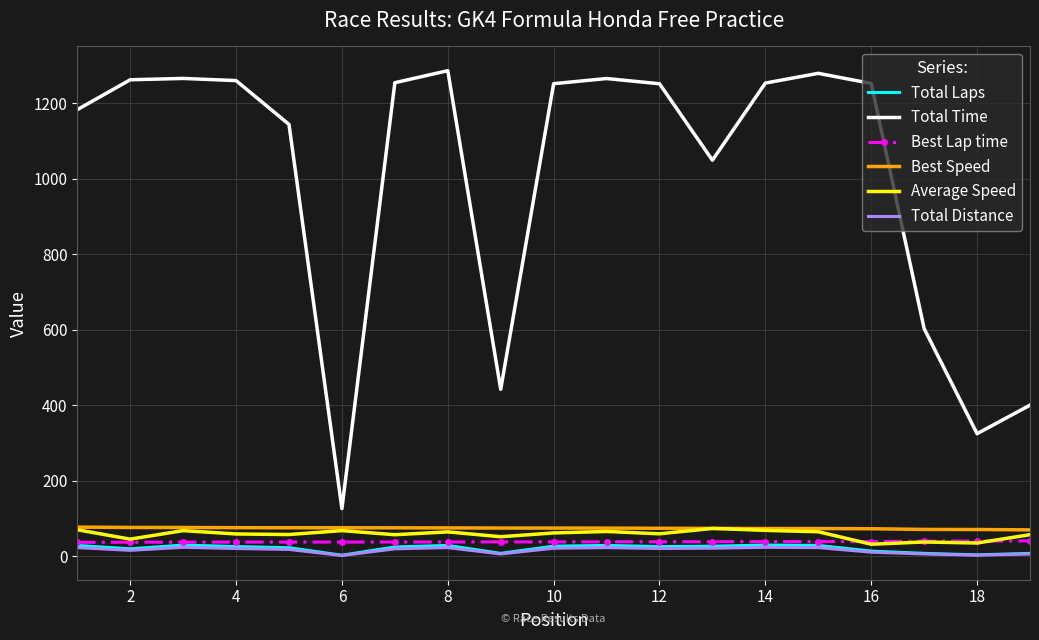

What is the difference between the second highest and second lowest values in the Total Laps series?

26.0